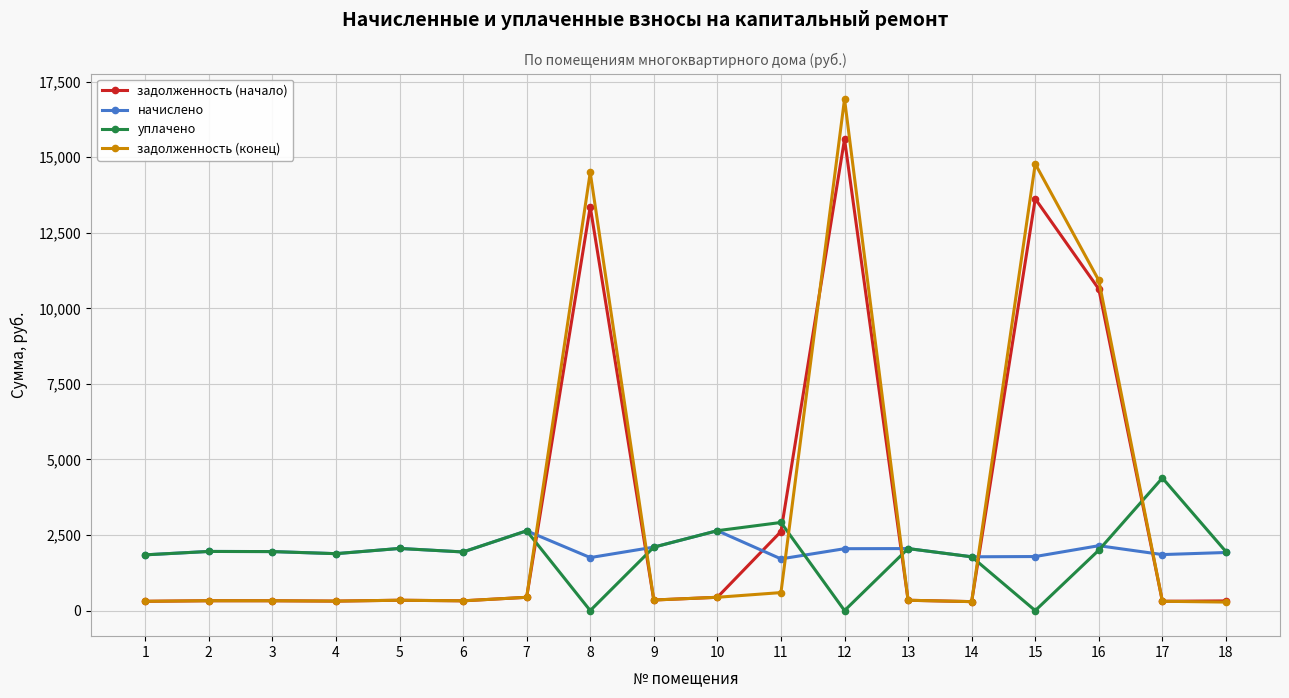

What is the difference between the начислено values at 13 and 5?

4.3